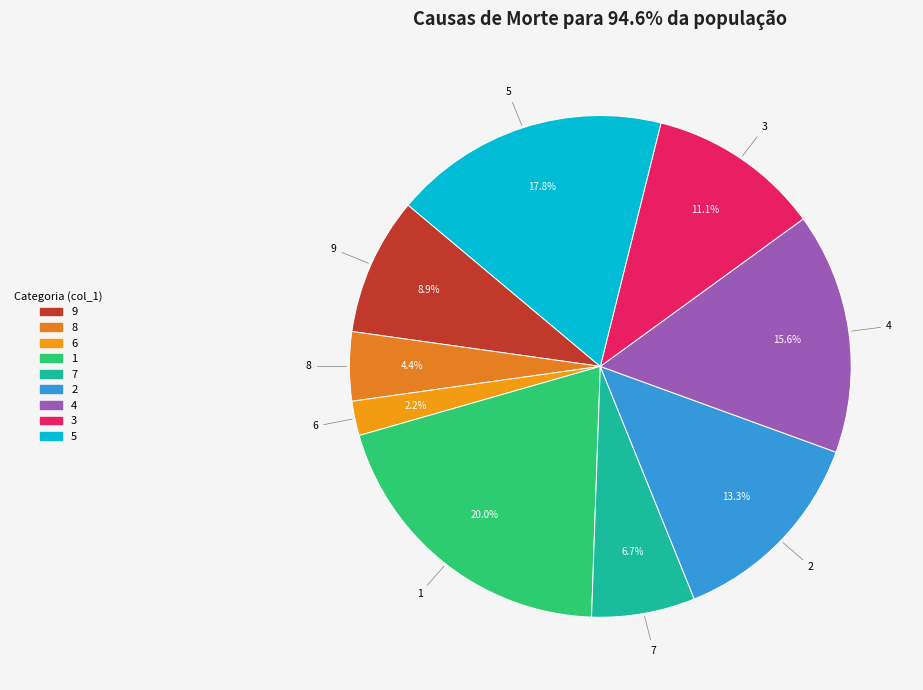

How many slices are in this pie chart?

9